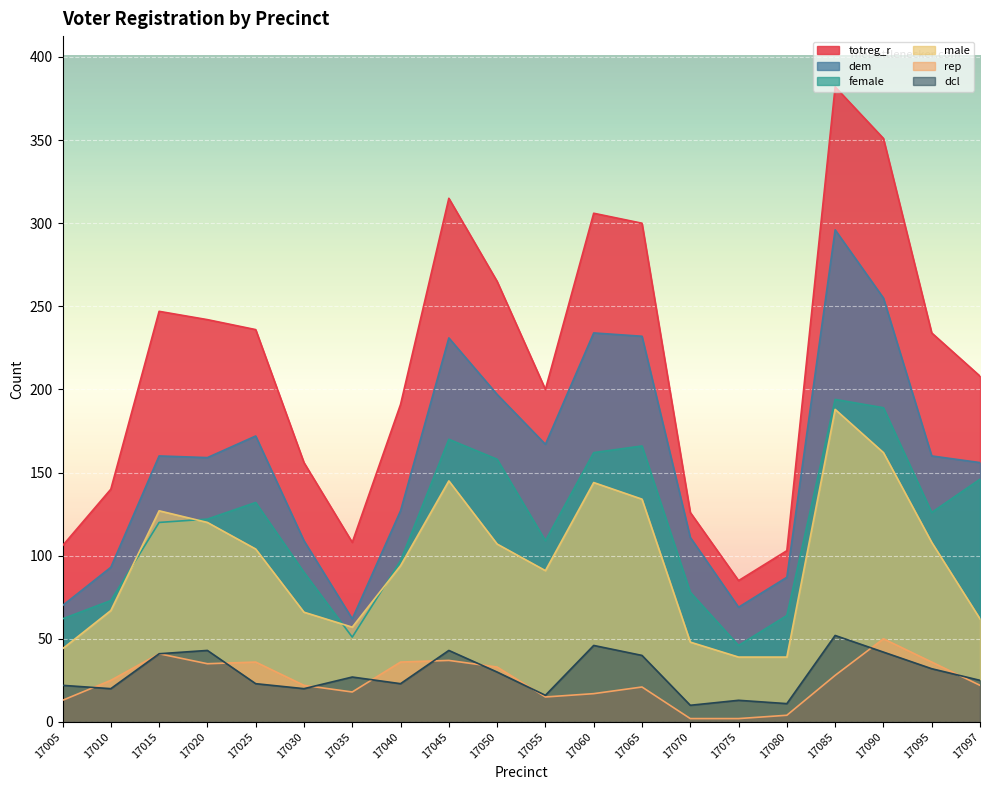

What is the difference between the dcl values at 17065 and 17060?

6